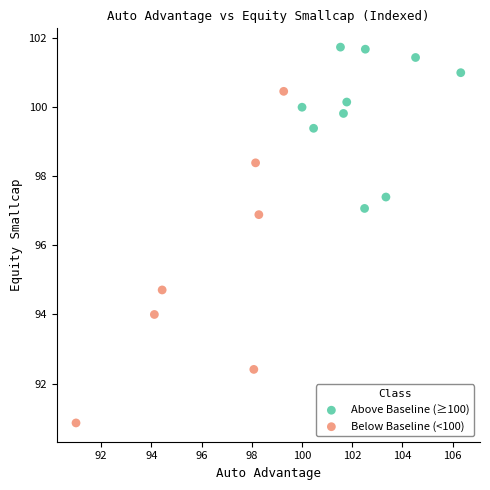

Which series reaches the minimum Y coordinate?

Below Baseline (<100)